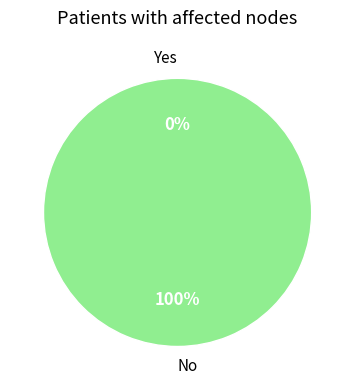

Count the number of slices in the pie.

2